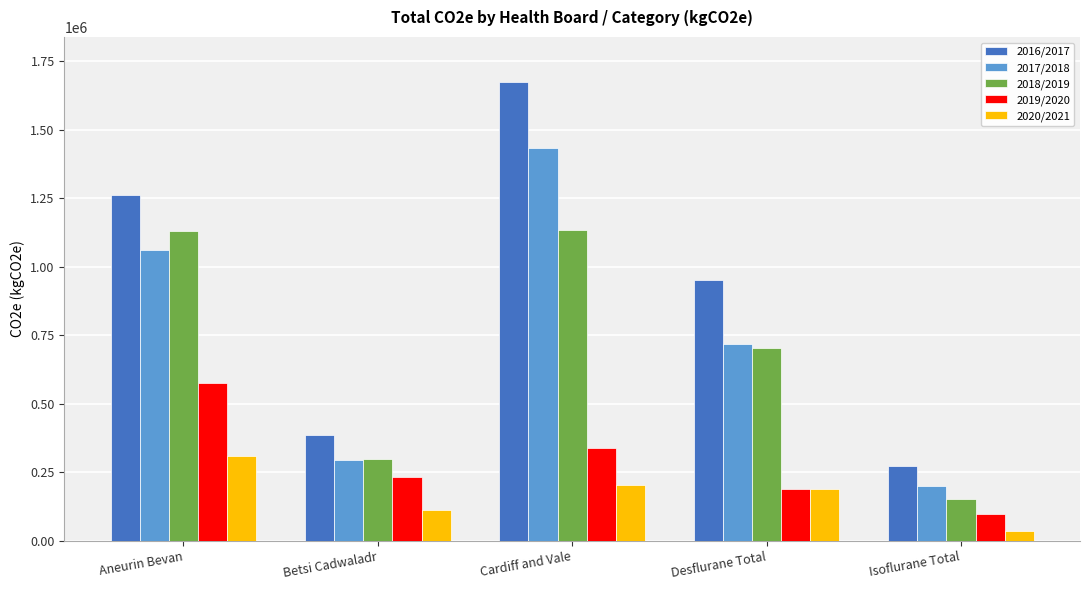

What is the maximum value for 2017/2018?

1432054